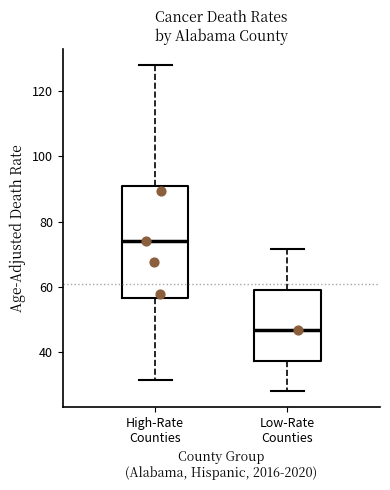

Which box's median line is the highest?

High-Rate Counties